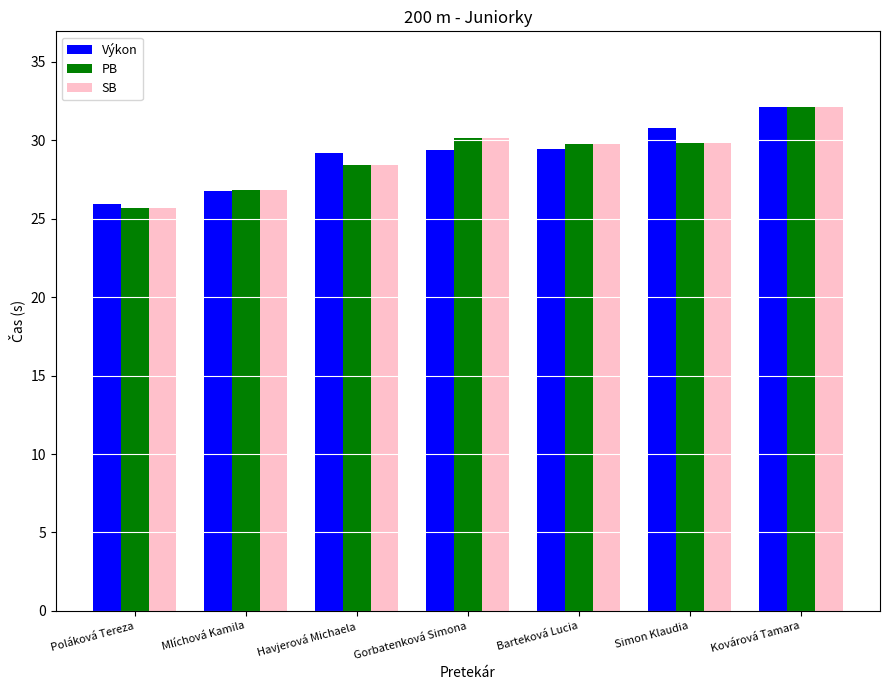

What is the total value across all series at Simon Klaudia?

90.4